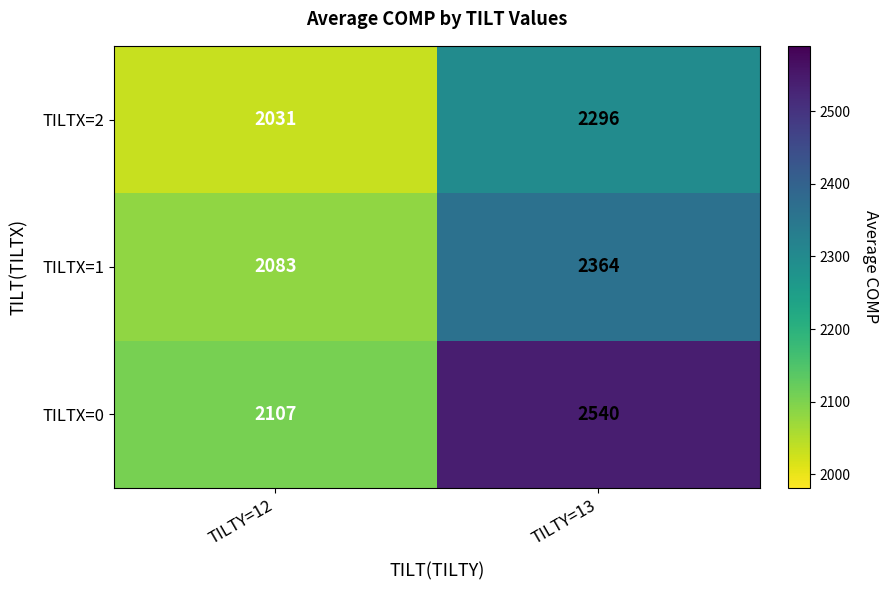

True or false: TILTX=2 has a value of 2031 at TILTY=12.

True